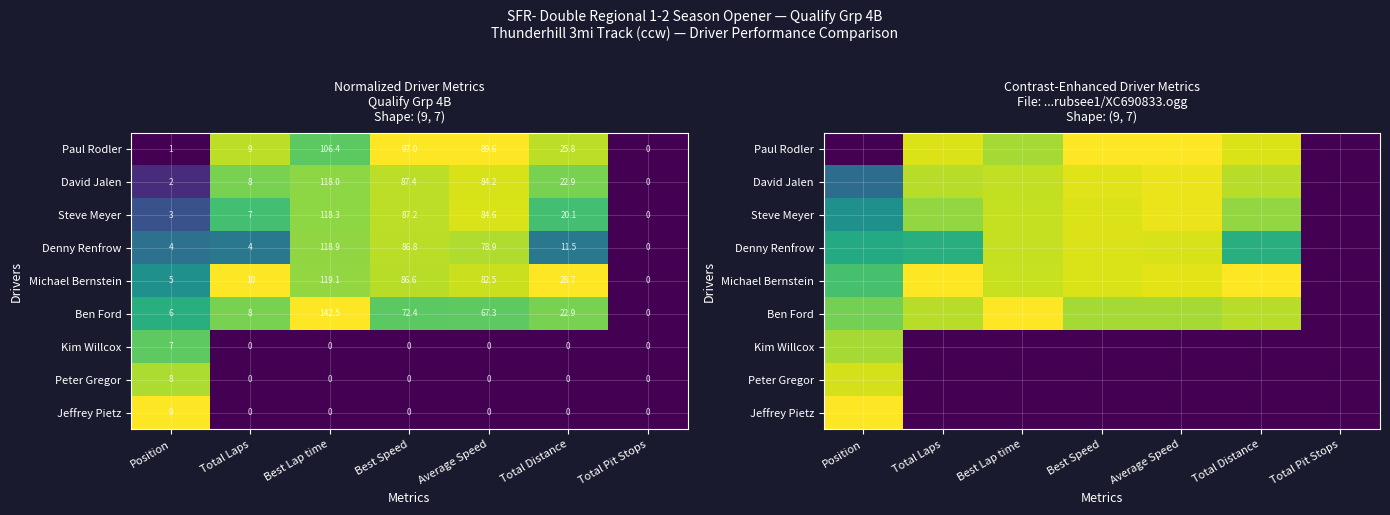

At which label does David Jalen reach its peak?

Average Speed